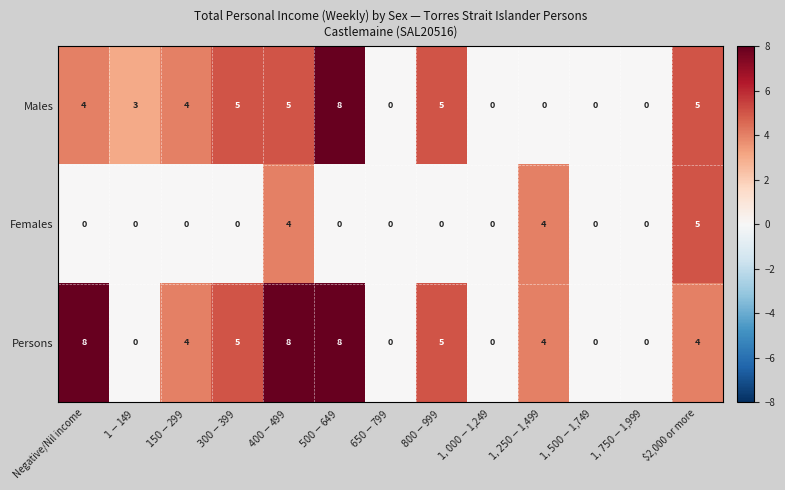

Count the number of data series in this chart.

3